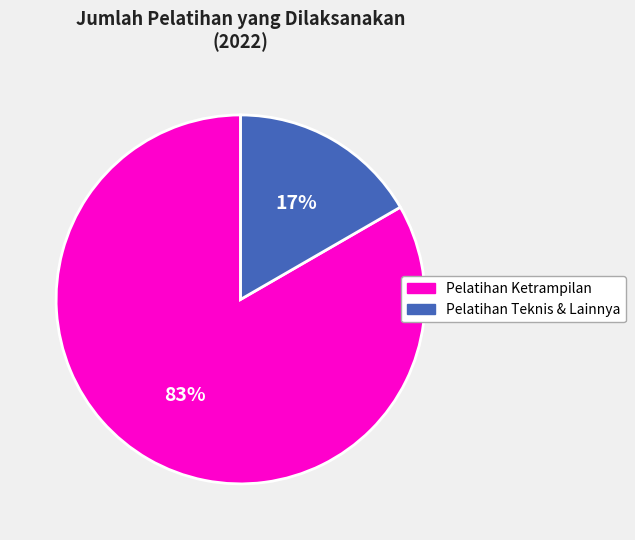

To the nearest percent, what is the average slice percentage?

50%